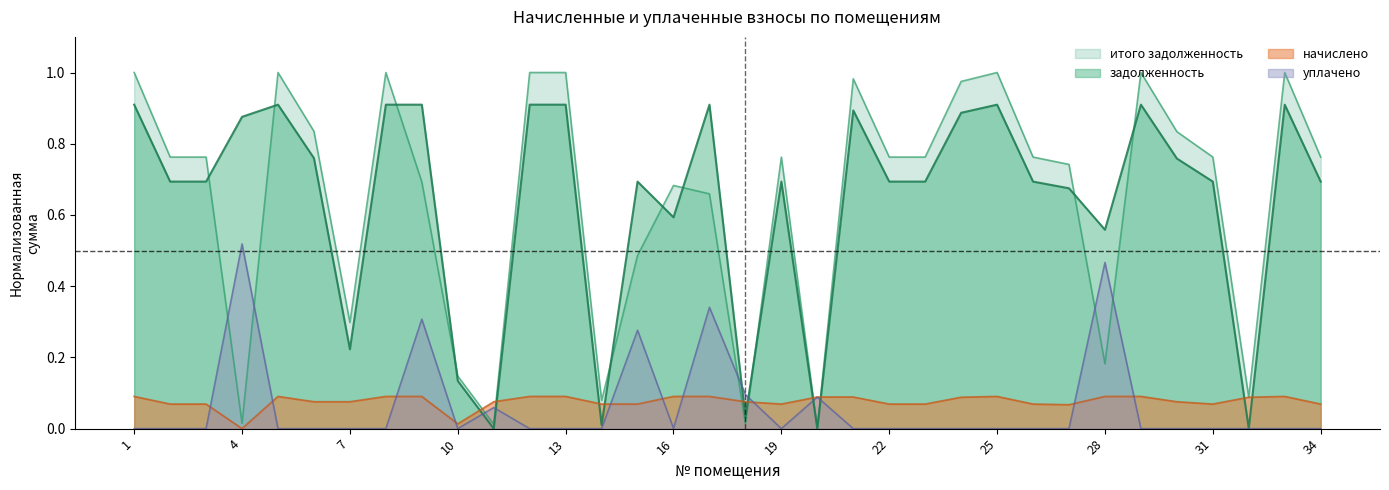

What is the difference between the second highest and second lowest values in the итого задолженность series?

1.0